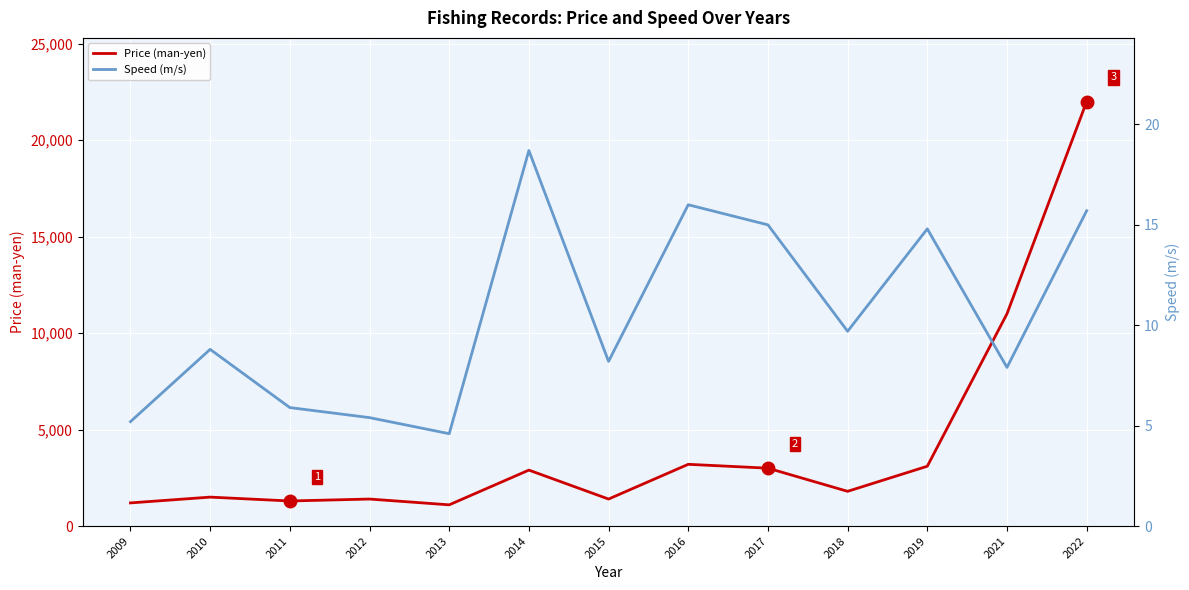

Where is the first local maximum for Speed (m/s)?

2010